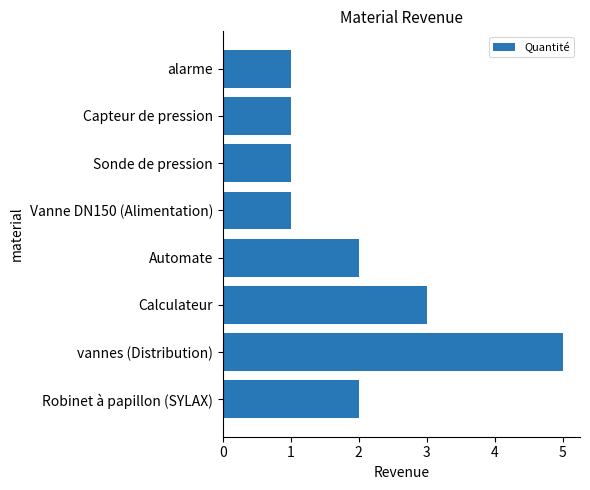

Reading top to bottom, transcribe all the data shown in this chart.

1	1	1	1	2	3	5	2